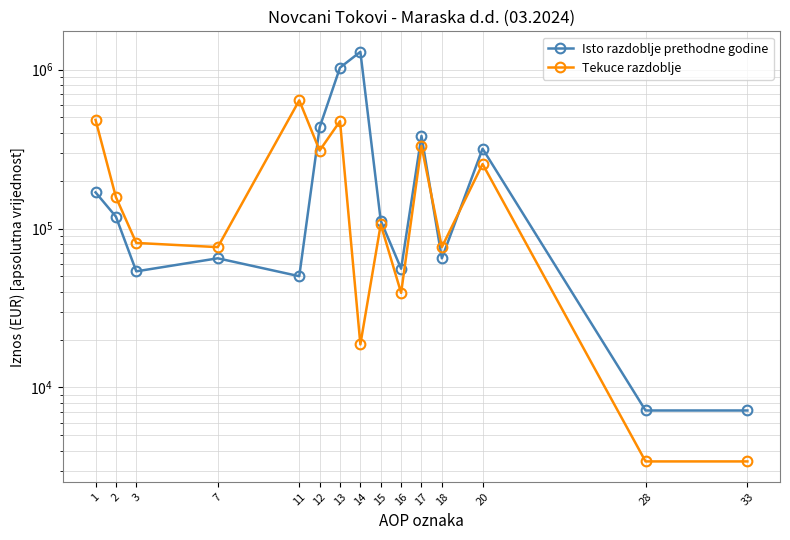

Reading left to right, extract all data points from this chart.

Isto razdoblje prethodne godine: 168910	118777	53791	64986	50133	432917	1028861	1293735	112140	55903	382784	64986	317798	7167	7167
Tekuce razdoblje: 482891	157577	81181	76396	640468	309510	473752	18659	106195	39388	330958	76396	254562	3427	3427